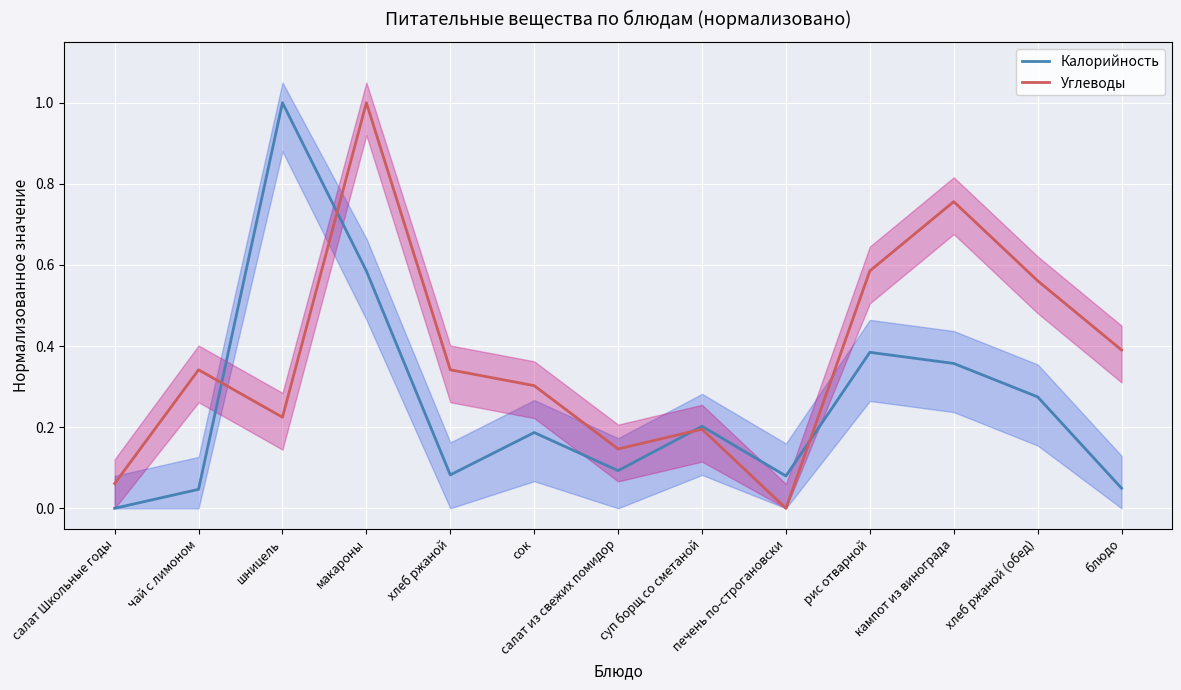

What is the maximum value shown in the chart?

1.0